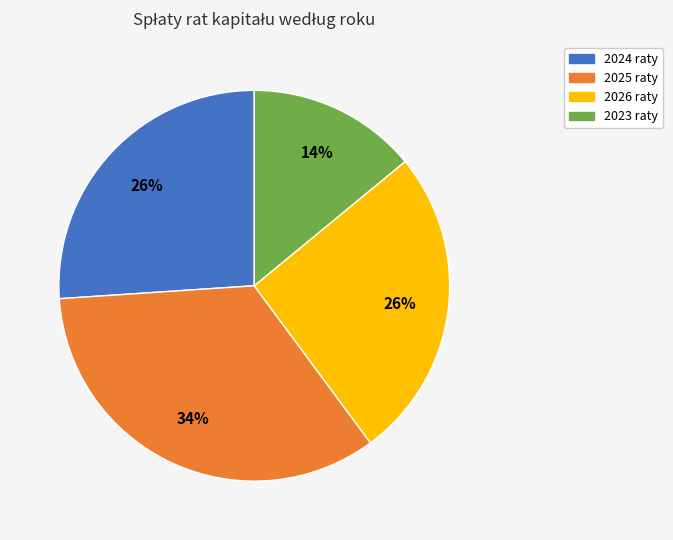

Is it true that 2023 raty is 8% of the pie?

False